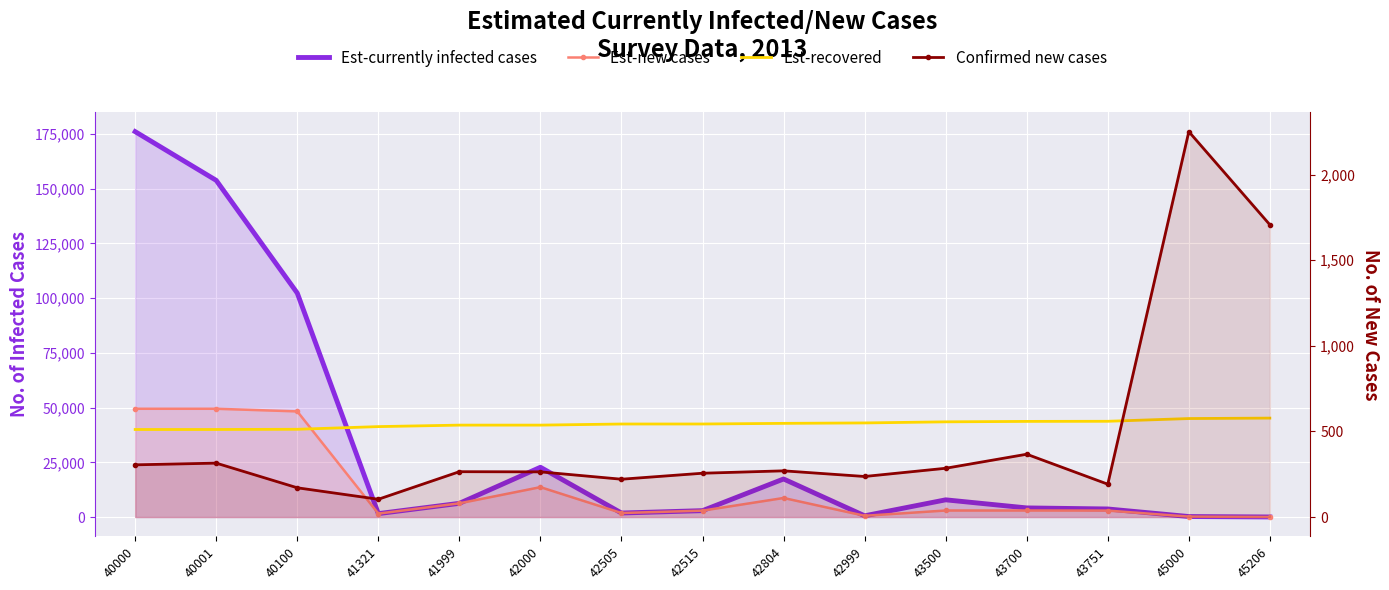

Reading right to left, extract all data points from this chart.

Est-currently infected cases: 45206=39	45000=238	43751=3696	43700=4178	43500=7874	42999=580	42804=17398	42515=2930	42505=1840	42000=22748	41999=6273	41321=1570	40100=102309	40001=153799	40000=176068
Est-new cases: 45206=39	45000=206	43751=2960	43700=3000	43500=3000	42999=580	42804=8720	42515=2930	42505=1840	42000=13668	41999=6273	41321=1570	40100=48270	40001=49470	40000=49470
Est-recovered: 45206=45206	45000=45000	43751=43751	43700=43700	43500=43500	42999=42999	42804=42804	42515=42515	42505=42505	42000=42000	41999=41999	41321=41321	40100=40100	40001=40001	40000=40000
Confirmed new cases: 45206=1707	45000=2251	43751=192	43700=367	43500=285	42999=237	42804=270	42515=256	42505=221	42000=264	41999=265	41321=104	40100=171	40001=315	40000=305